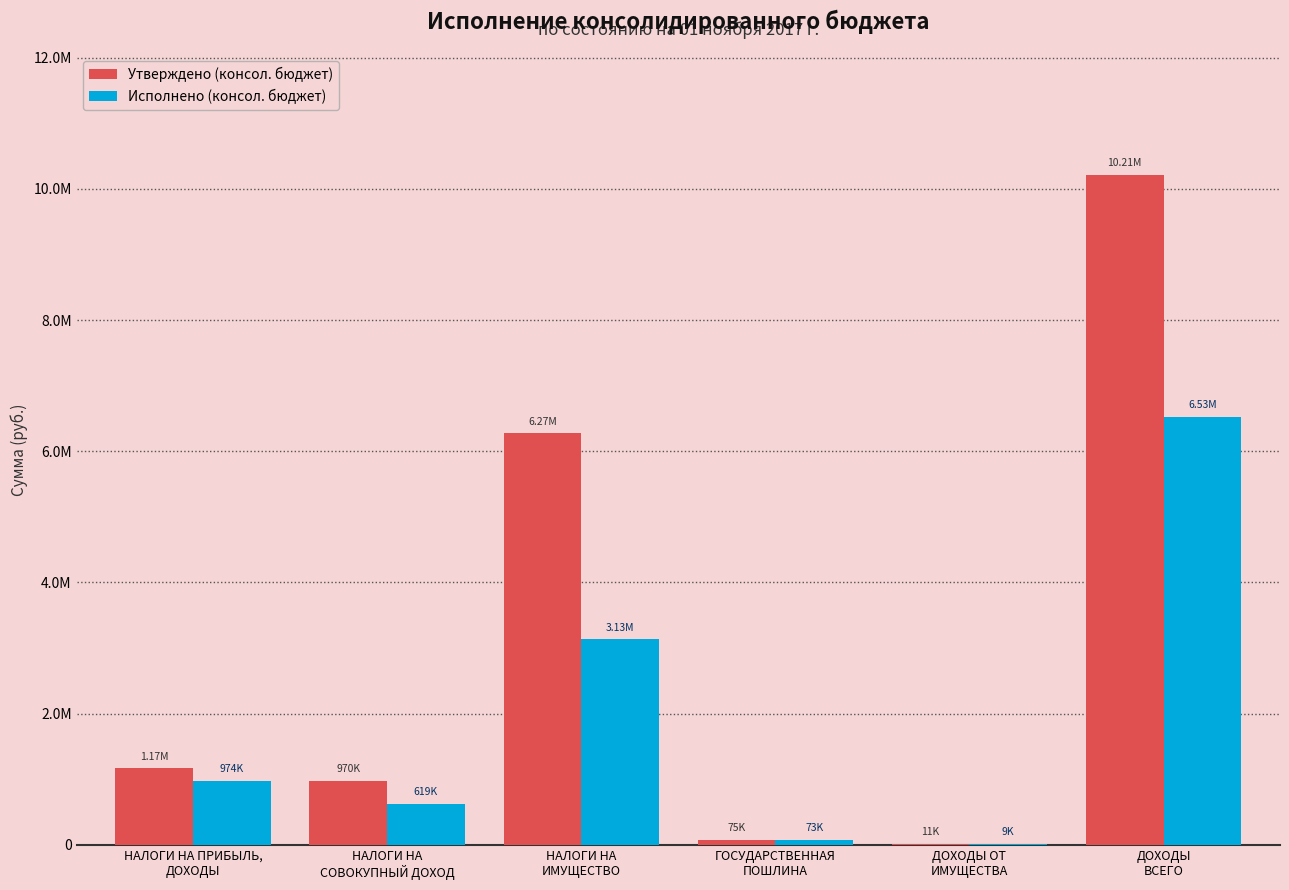

At which label is Исполнено (консол. бюджет) closest to 3268557?

НАЛОГИ НА
ИМУЩЕСТВО